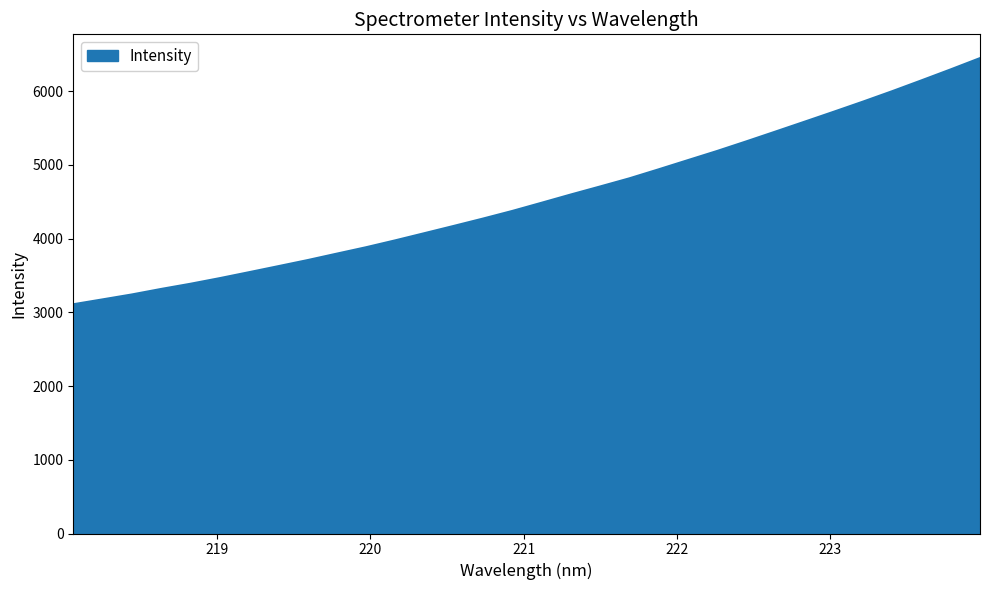

What is the maximum value shown in the chart?

6446.3